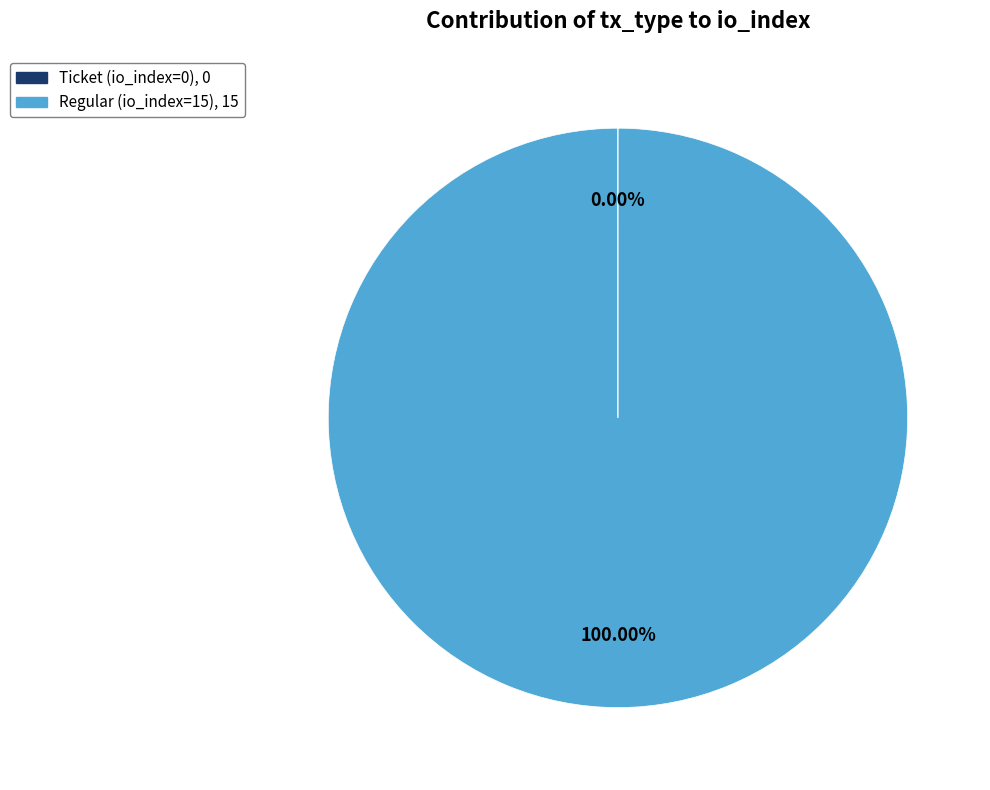

Is Regular (io_index=15) the majority of the pie?

Yes